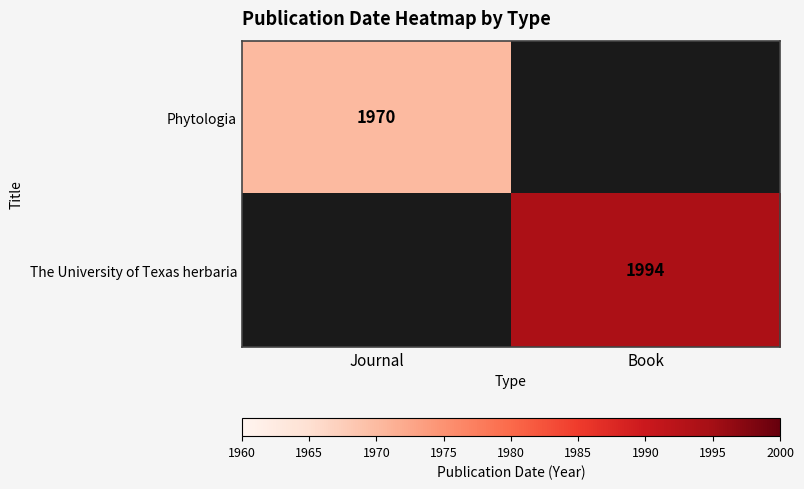

At how many categories does at least one series exceed 1979?

1